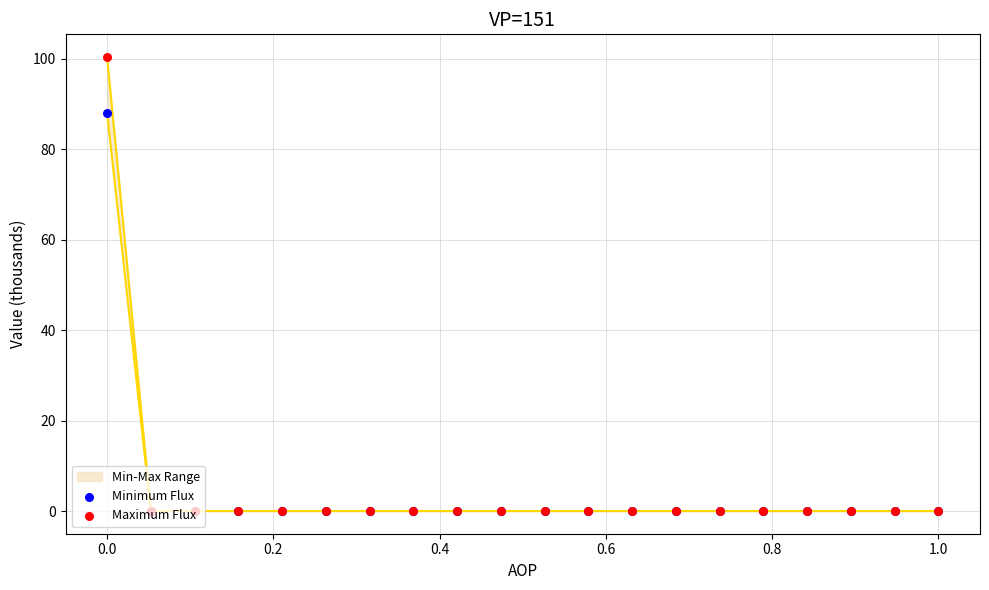

Is the value of Minimum Flux at 0.6 greater than the value of Maximum Flux at 0.8?

No